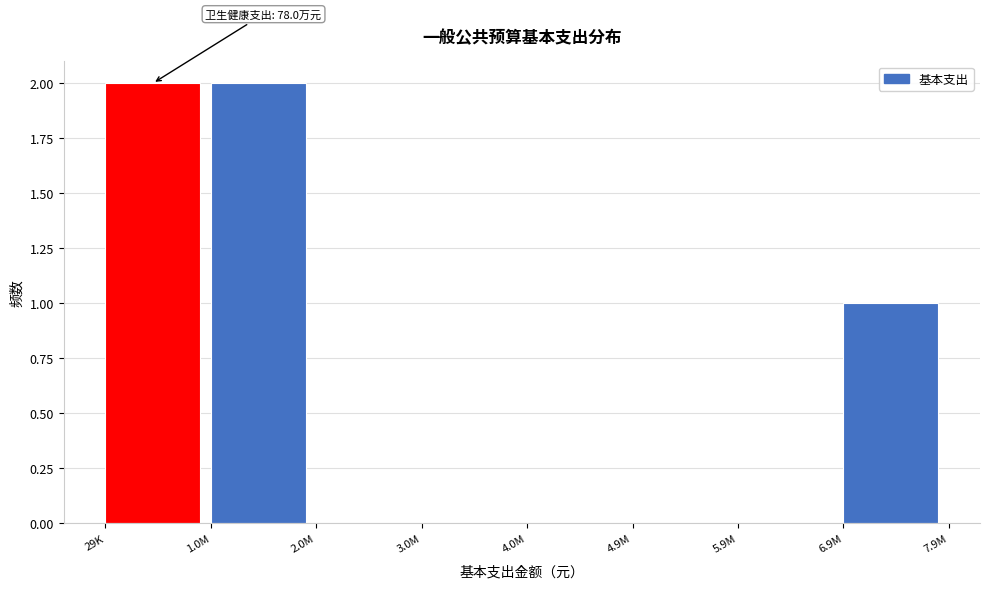

Reading left to right, list all the values displayed in this chart.

29K=2	1.0M=2	2.0M=0	3.0M=0	4.0M=0	4.9M=0	5.9M=0	6.9M=1